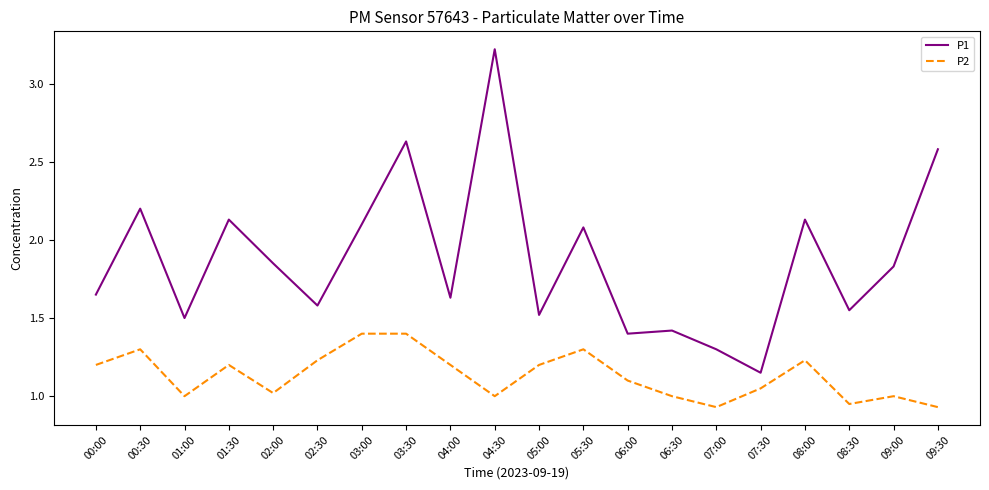

True or false: P1 and P2 cross at least once.

False